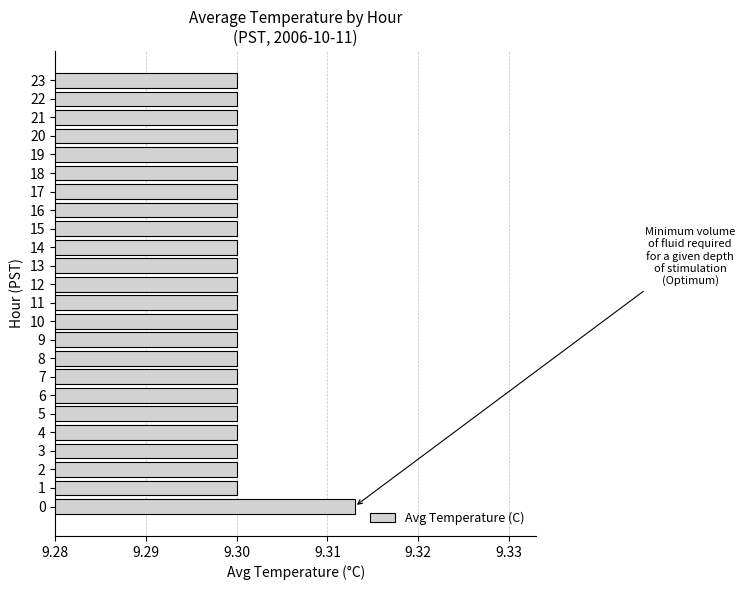

Is it true that the value at 8 is 9.3?

True